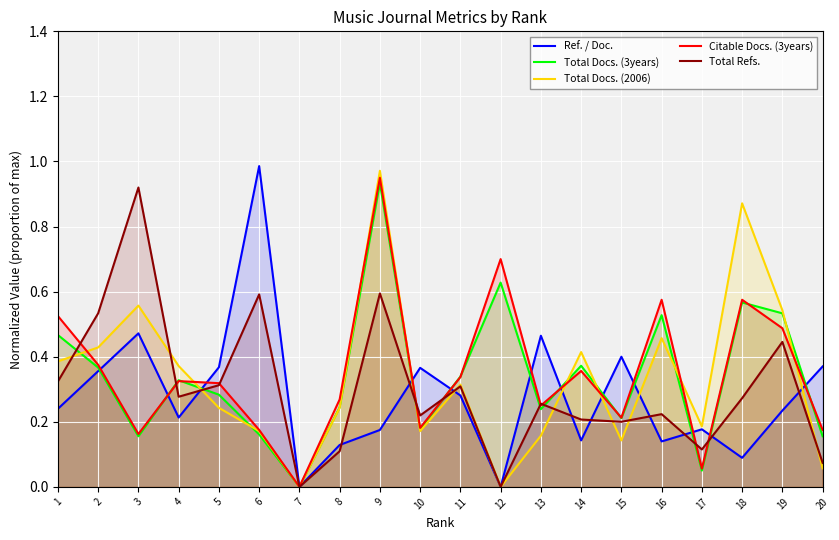

At 1, list the series in order from smallest to largest.

Ref. / Doc., Total Refs., Total Docs. (2006), Total Docs. (3years), Citable Docs. (3years)